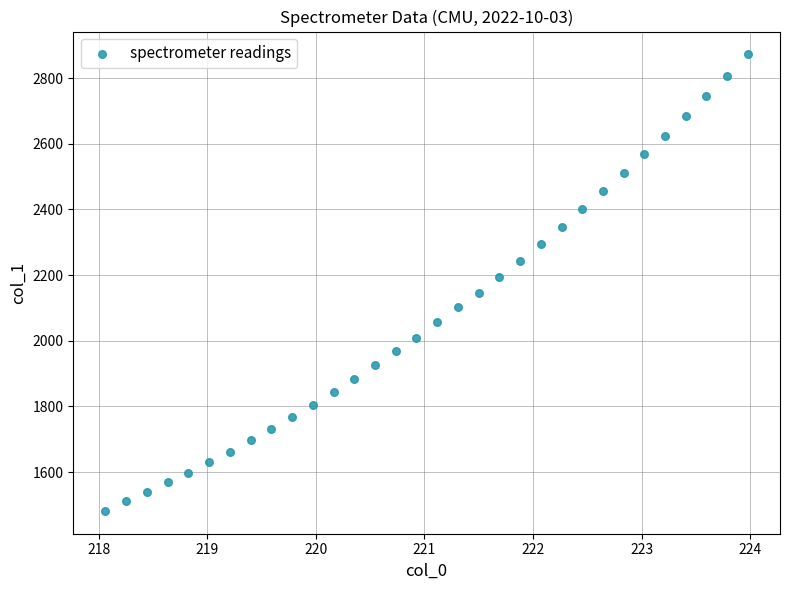

What is the range of Y values (max minus min)?

1390.2